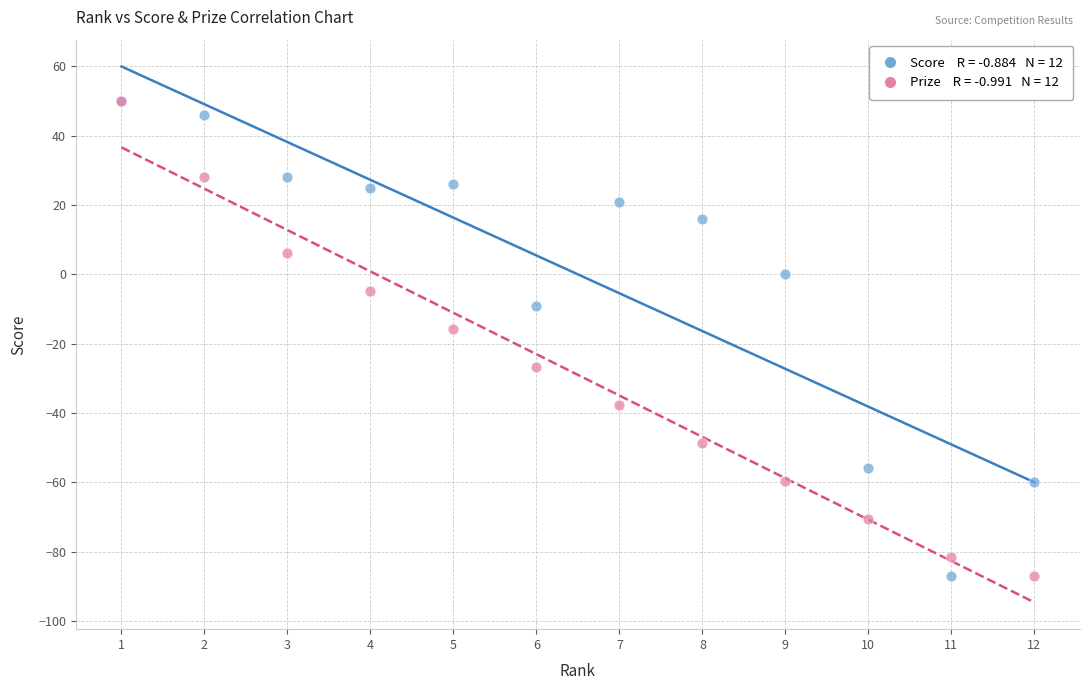

Across all series, what Y value is closest to -18?

-15.8